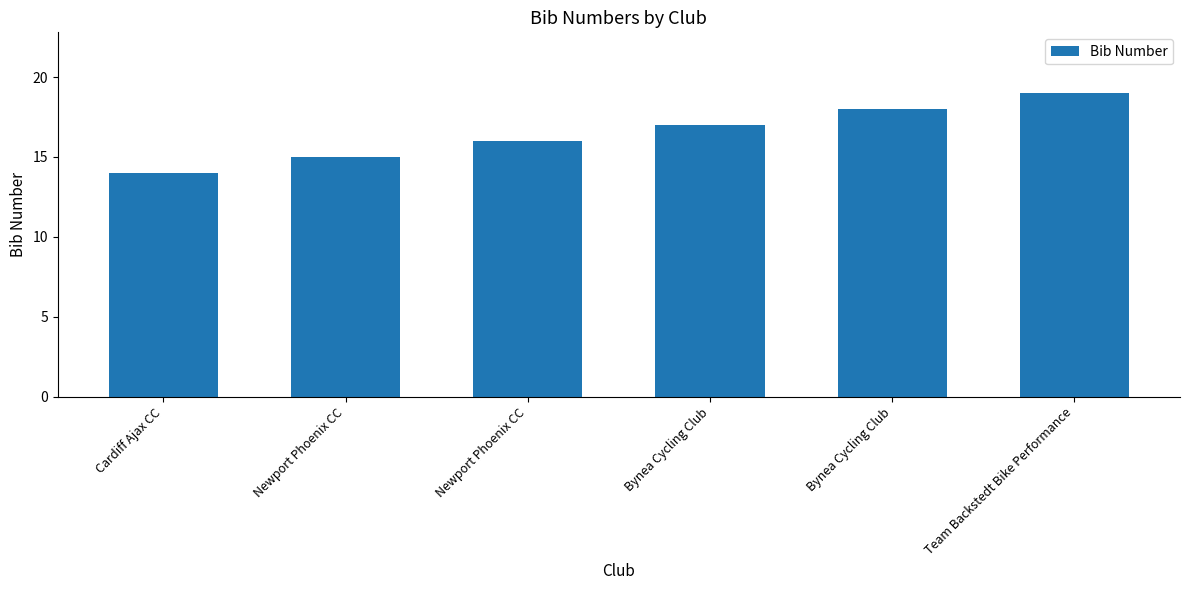

How many bars are there in total?

6